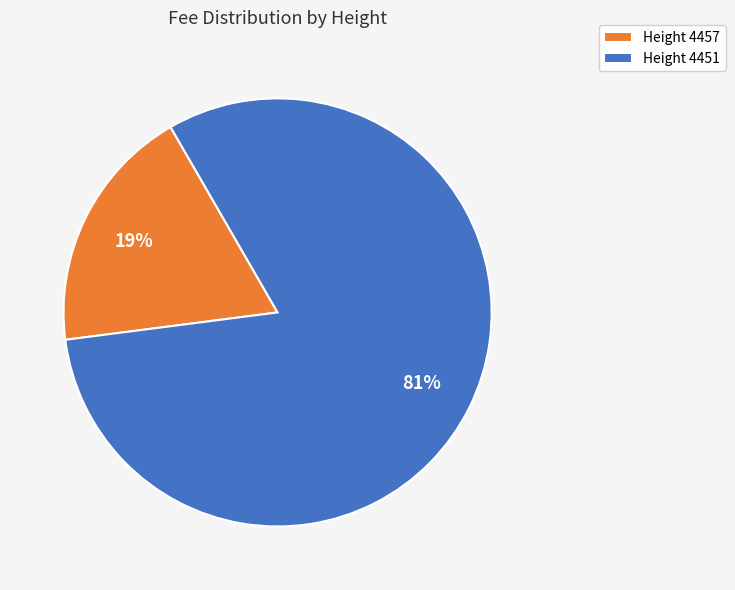

To the nearest percent, what portion does Height 4457 represent?

19%